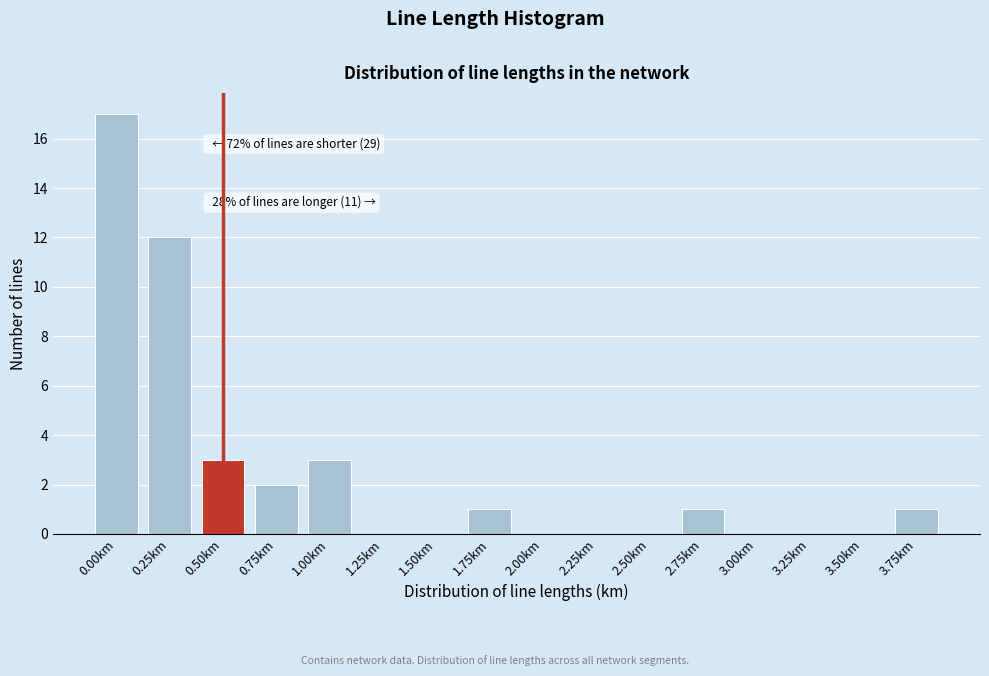

Reading right to left, extract all data points from this chart.

3.75km=1	3.50km=0	3.25km=0	3.00km=0	2.75km=1	2.50km=0	2.25km=0	2.00km=0	1.75km=1	1.50km=0	1.25km=0	1.00km=3	0.75km=2	0.50km=3	0.25km=12	0.00km=17